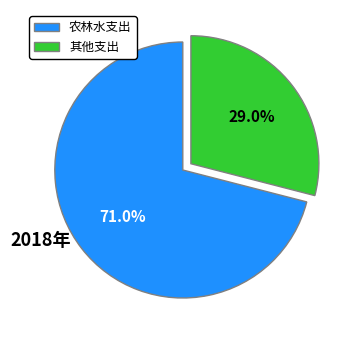

To the nearest percent, what is the average slice percentage?

50%